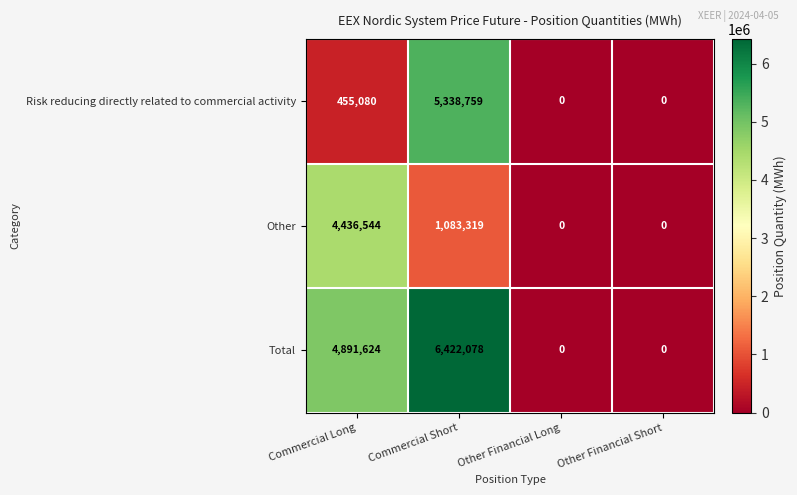

Reading left to right, extract all data points from this chart.

Risk reducing directly related to commercial activity: Commercial Long=455080	Commercial Short=5338759	Other Financial Long=0	Other Financial Short=0
Other: Commercial Long=4436544	Commercial Short=1083319	Other Financial Long=0	Other Financial Short=0
Total: Commercial Long=4891624	Commercial Short=6422078	Other Financial Long=0	Other Financial Short=0